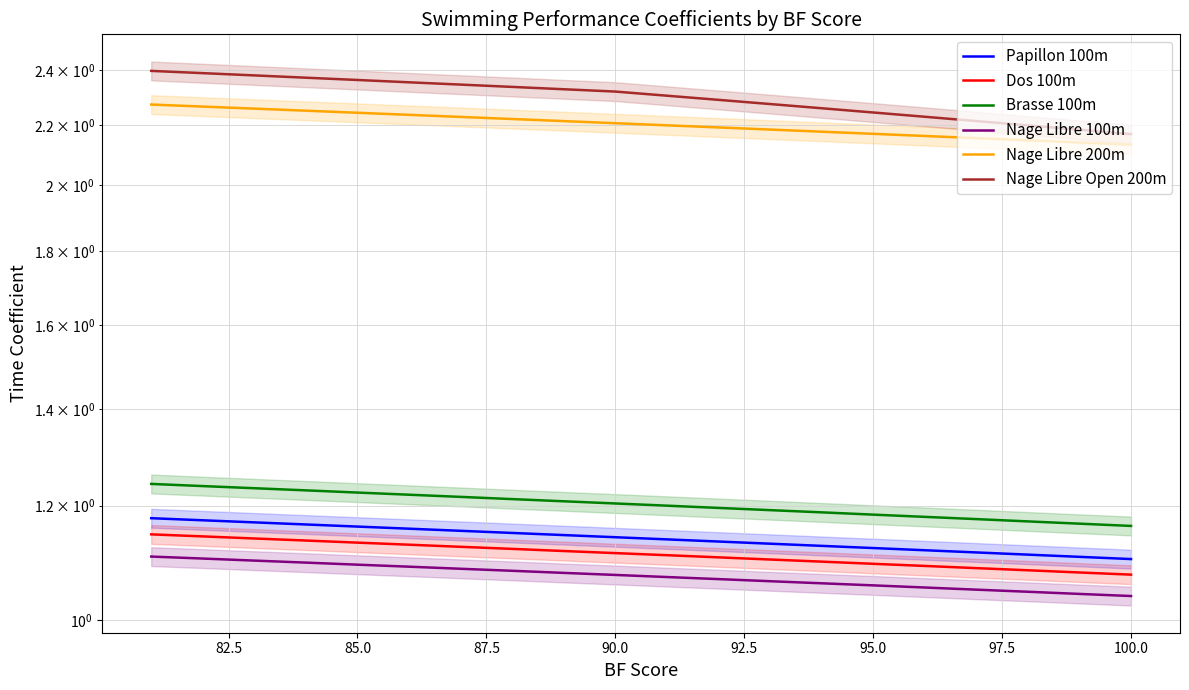

What is the value of the Dos 100m point at the 12th from the left?

1.1